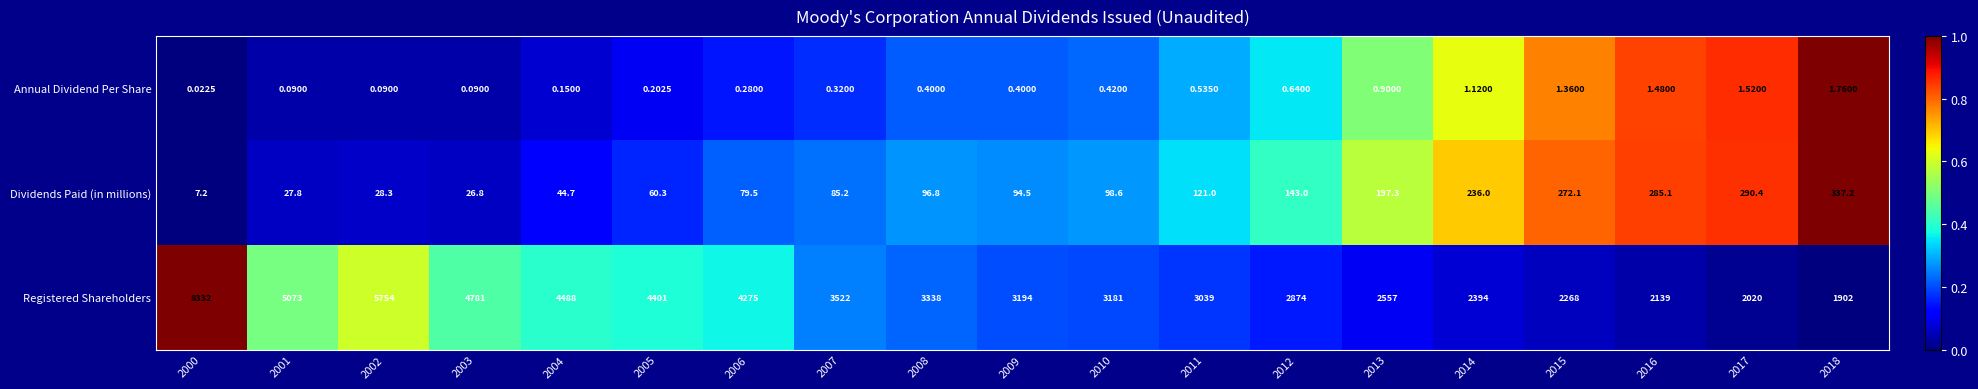

Count the number of categories in the chart.

19